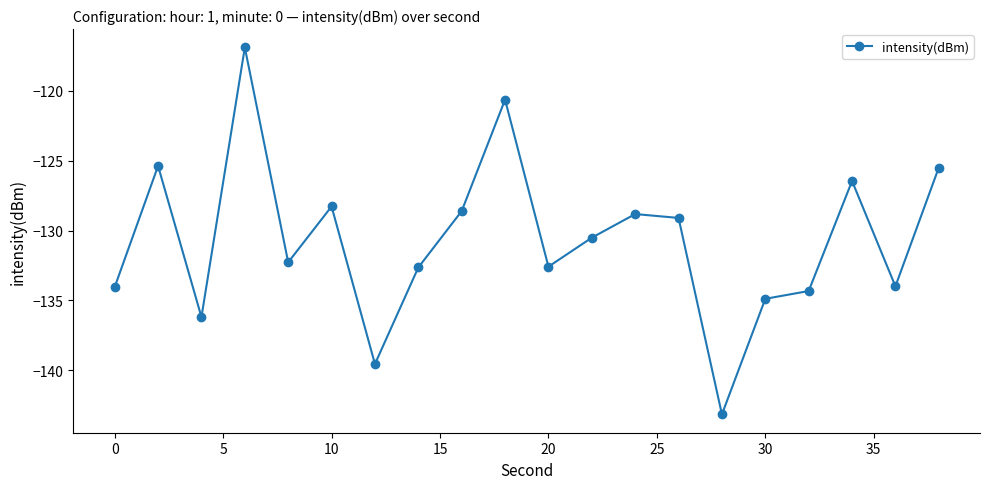

What is the minimum value shown in the chart?

-143.1